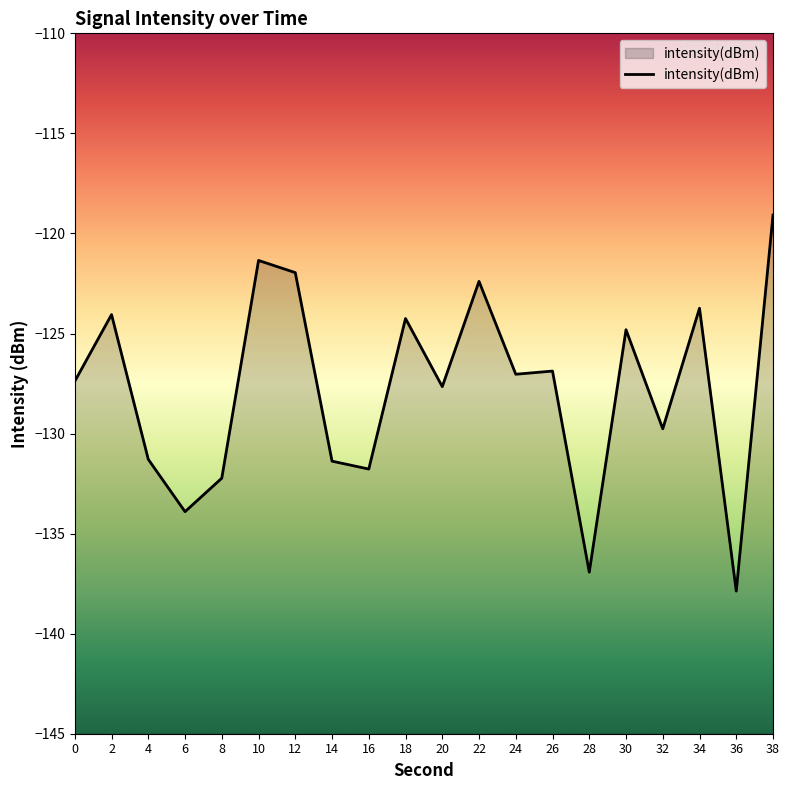

What is the change in value from 18 to 20?

-3.4